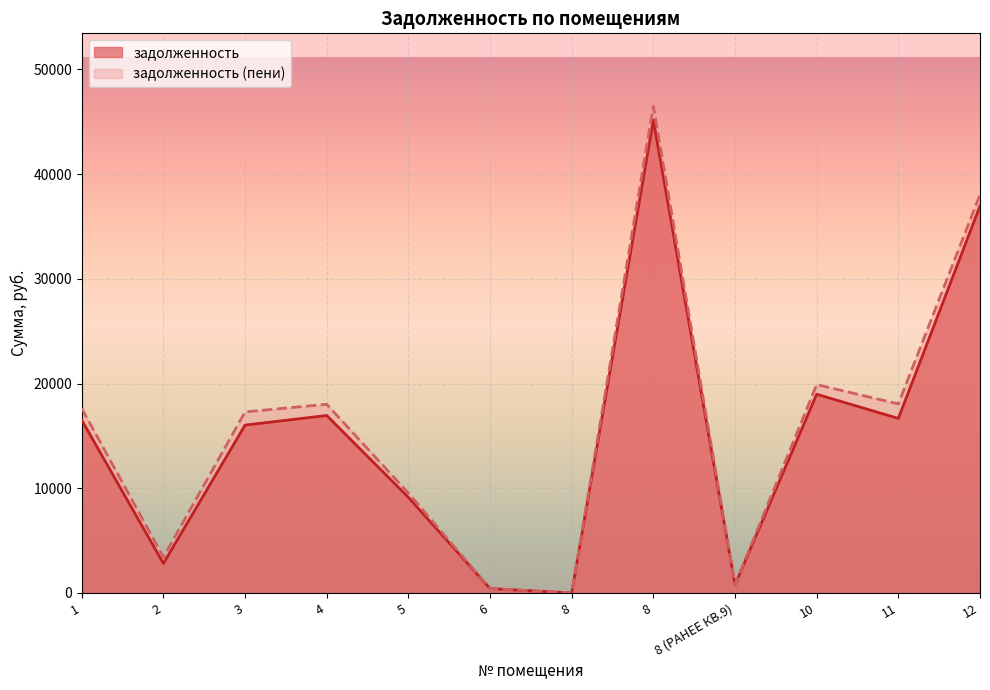

How many positive values does the задолженность series have?

11